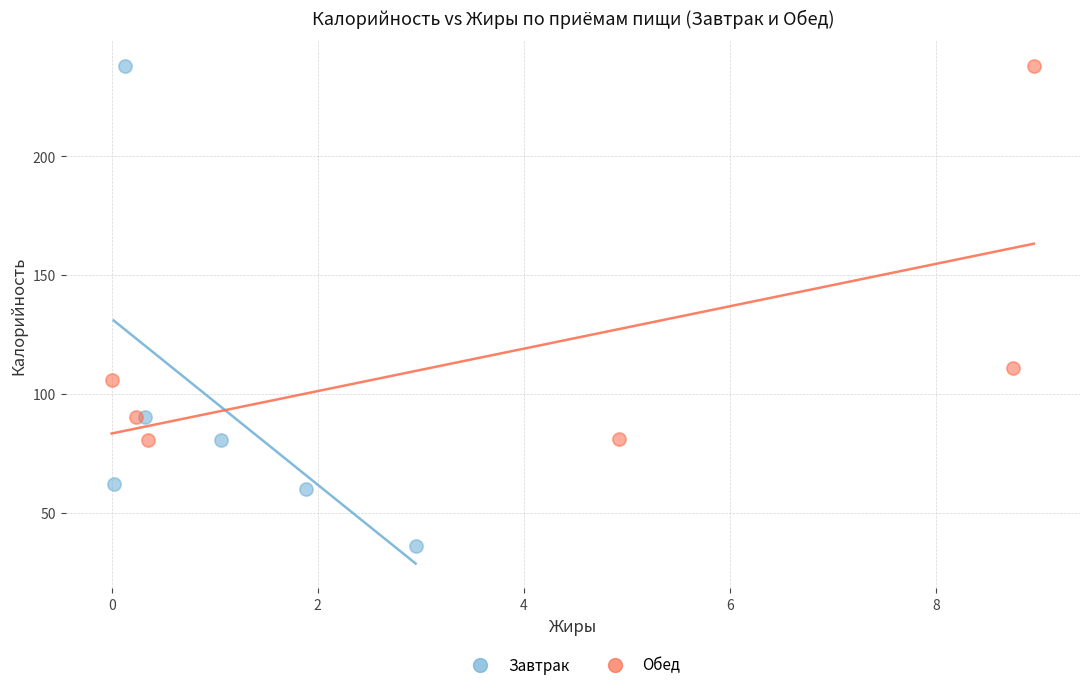

Which series has the largest Y range (max minus min)?

Завтрак